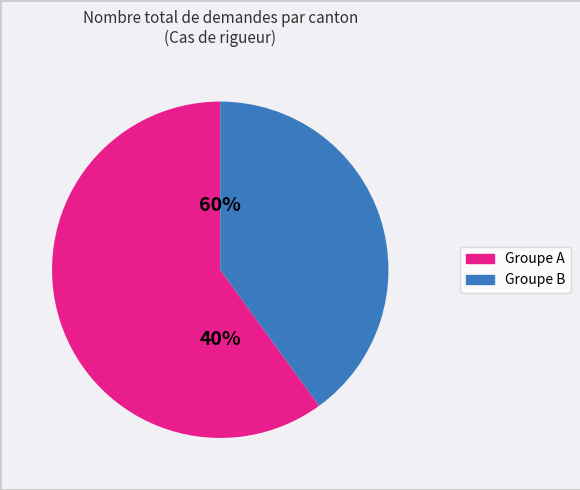

True or false: Grisons accounts for 8% of the total.

False